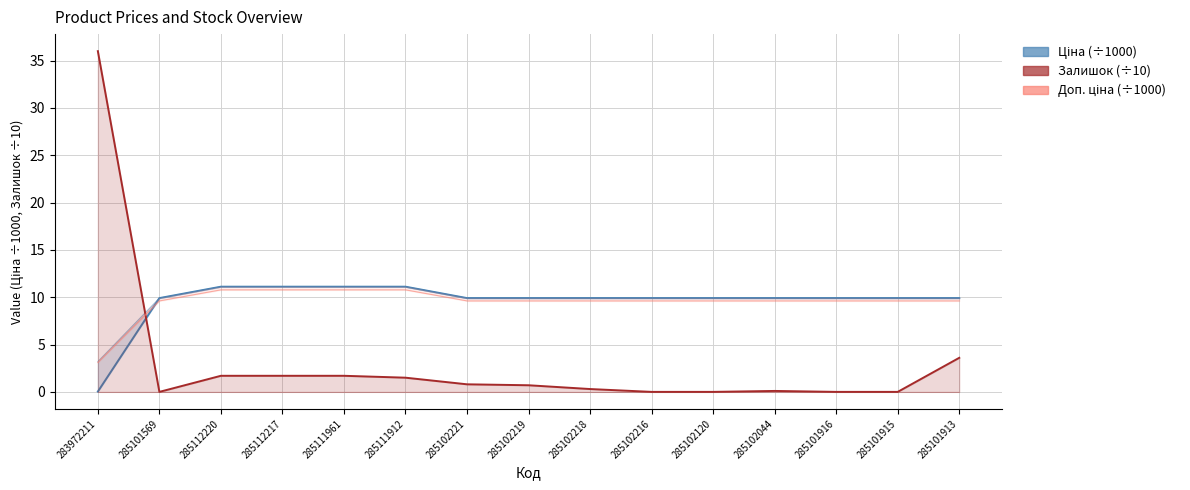

What is the spread (max minus min) of values at 283972211?

36.0